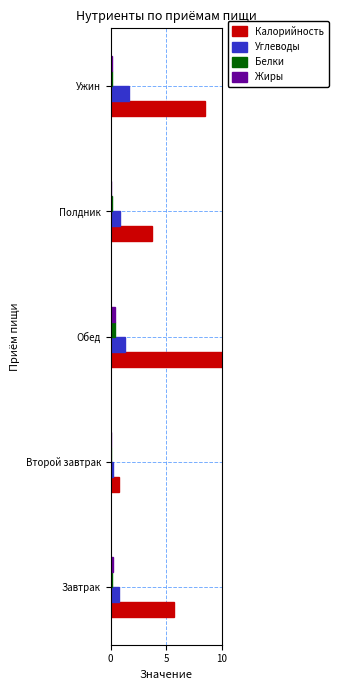

Which series has the largest total across all categories?

Калорийность